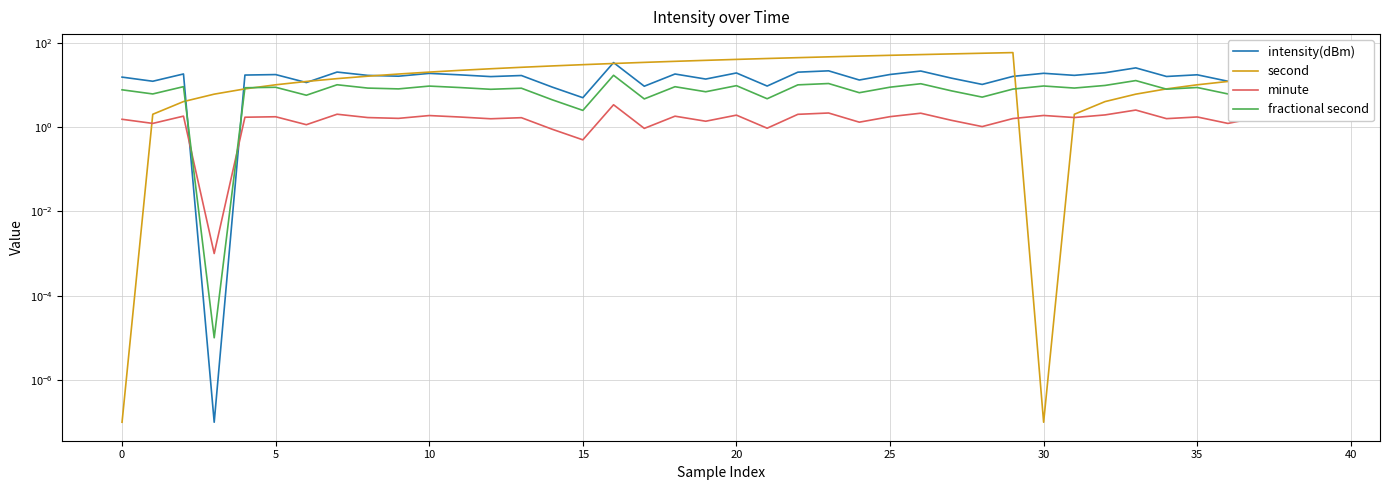

What is the average value of the intensity(dBm) series?

16.0